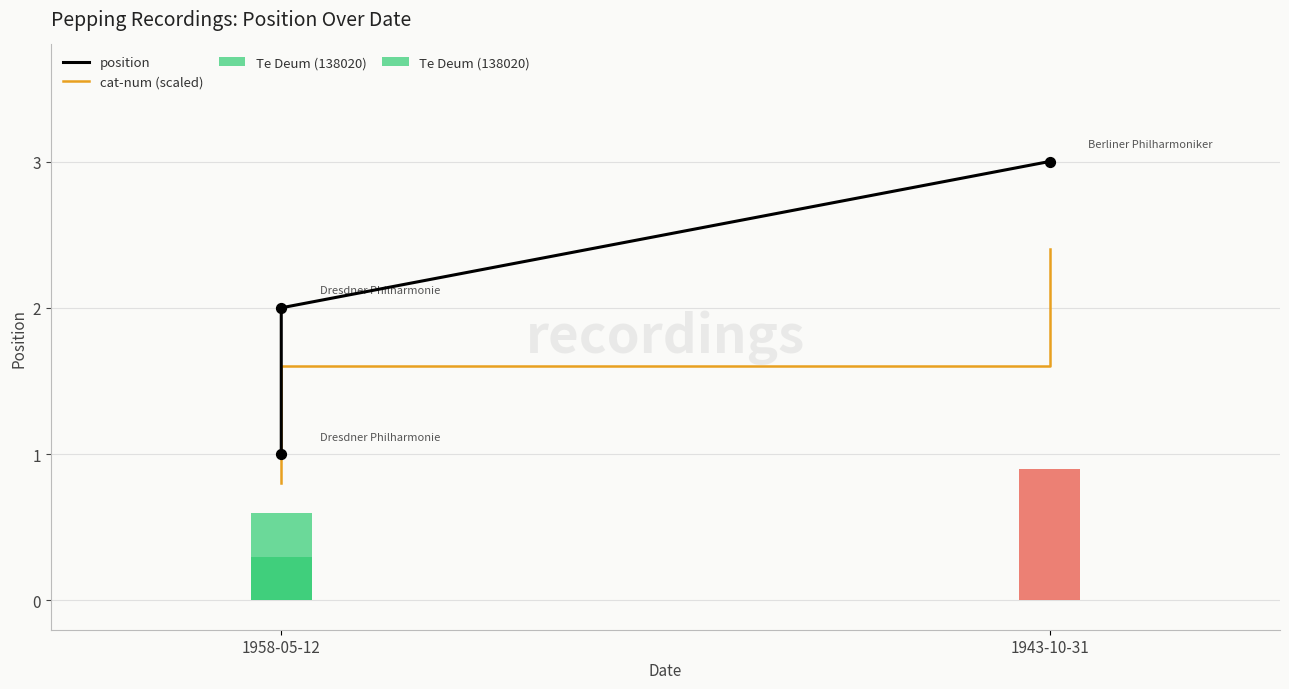

At how many categories does at least one series exceed 2?

1